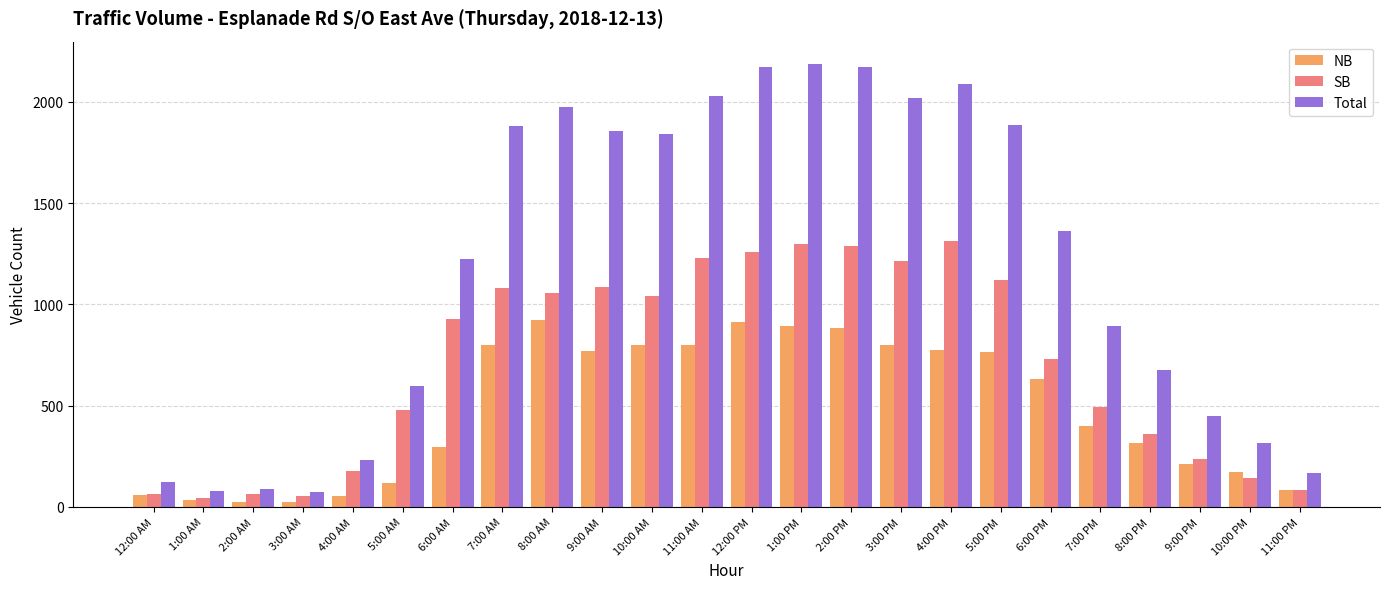

What is the value of the SB bar at the 5th from the left?

179